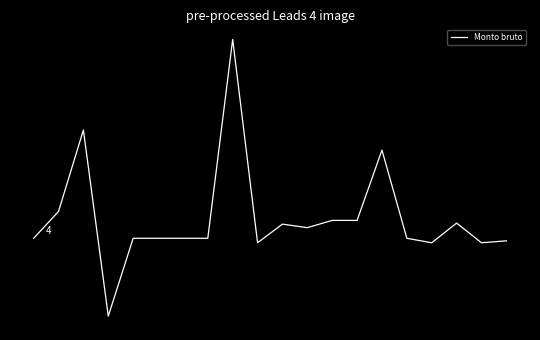

Does the chart display data point markers on the line(s)?

No